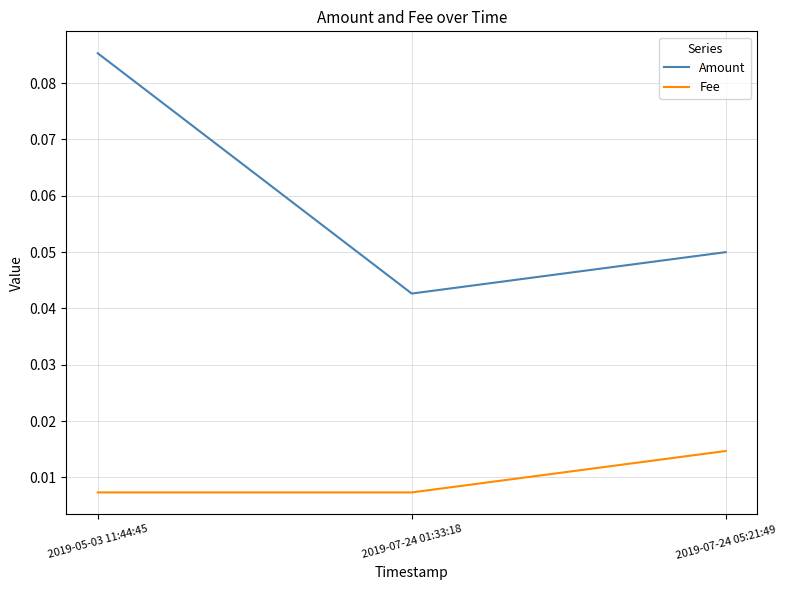

Which category has the highest value across all series?

2019-05-03 11:44:45